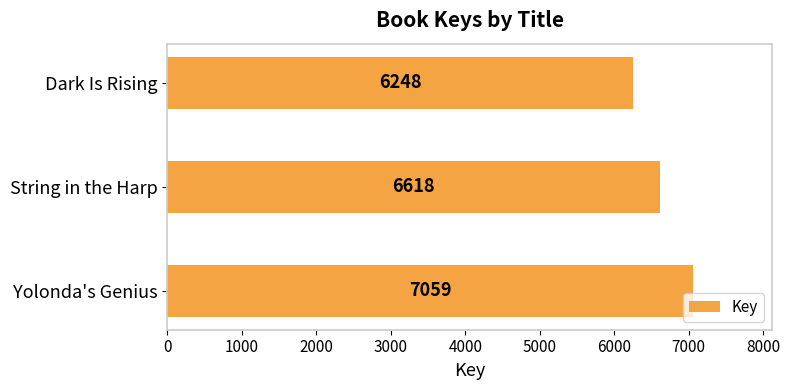

Count the values in the range 6248 to 7059.

3